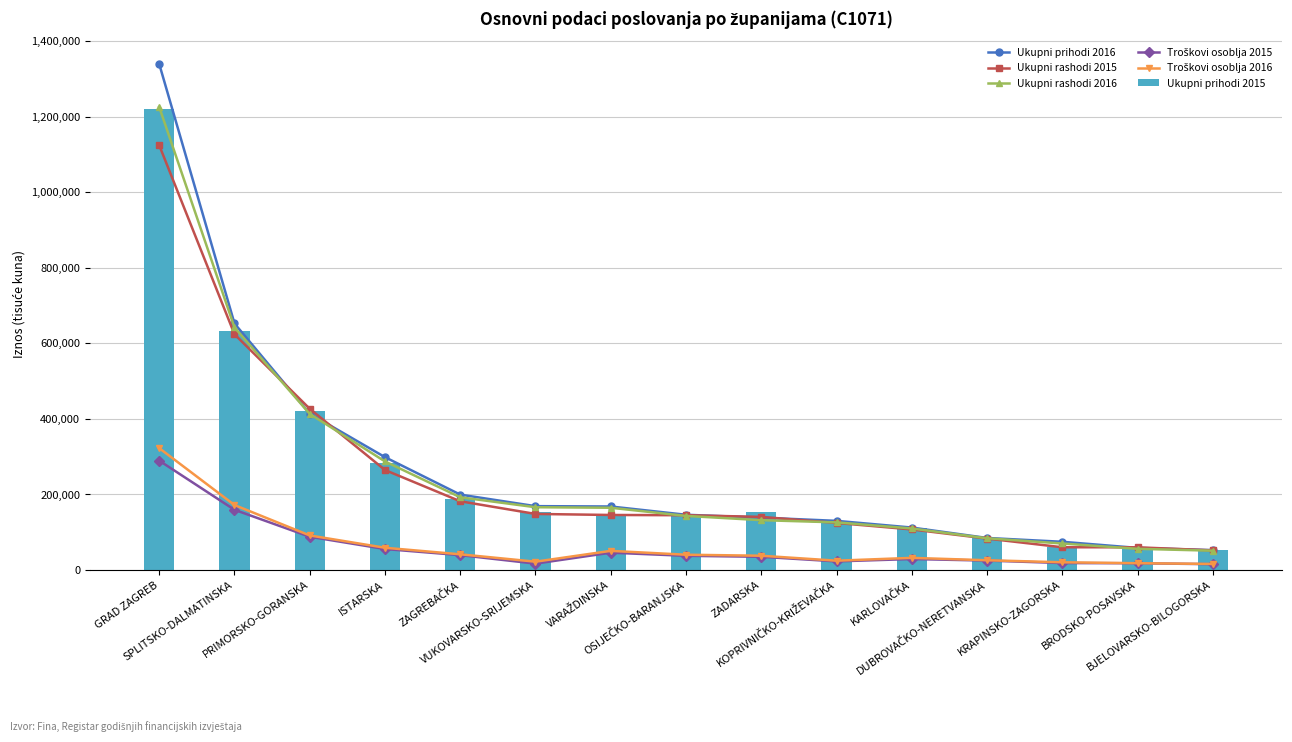

At which category does the chart reach its minimum across all series?

BJELOVARSKO-BILOGORSKA